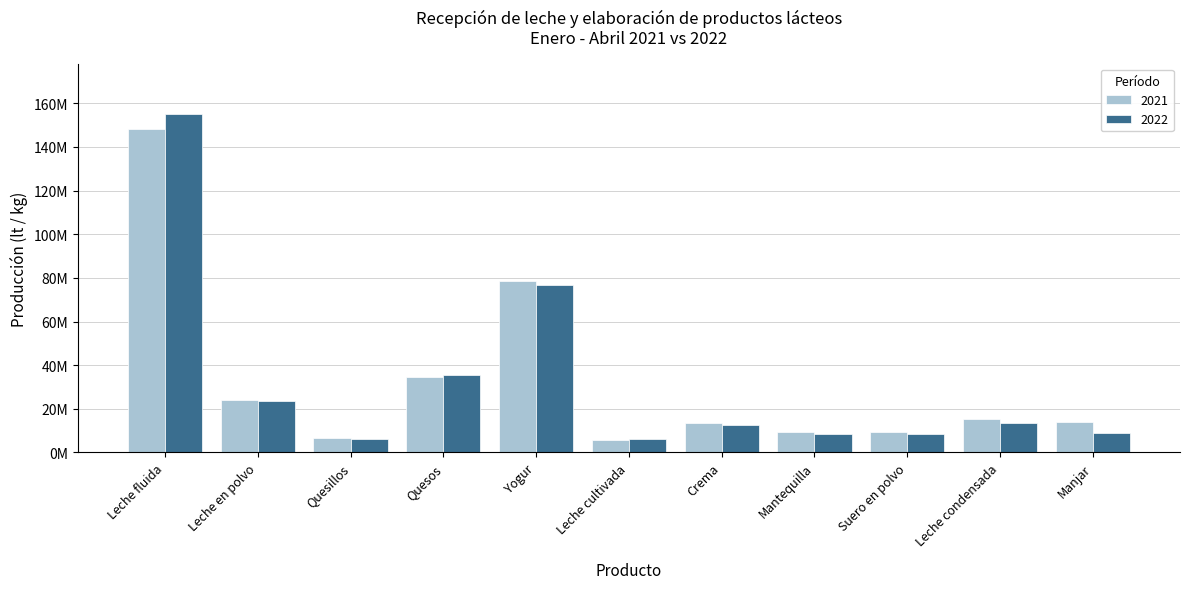

Which series changed the most between Mantequilla and Suero en polvo?

2021